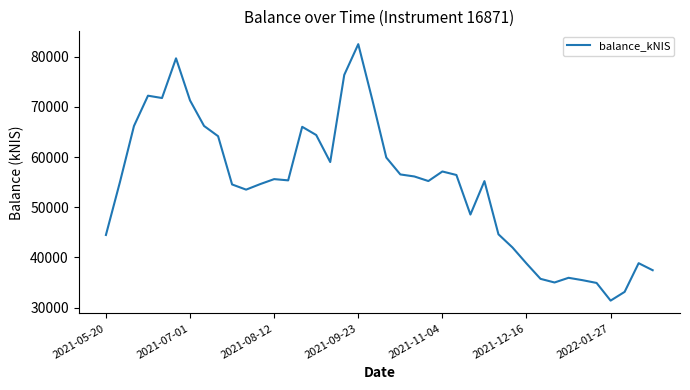

What is the difference between the second highest and minimum values?

48327.1